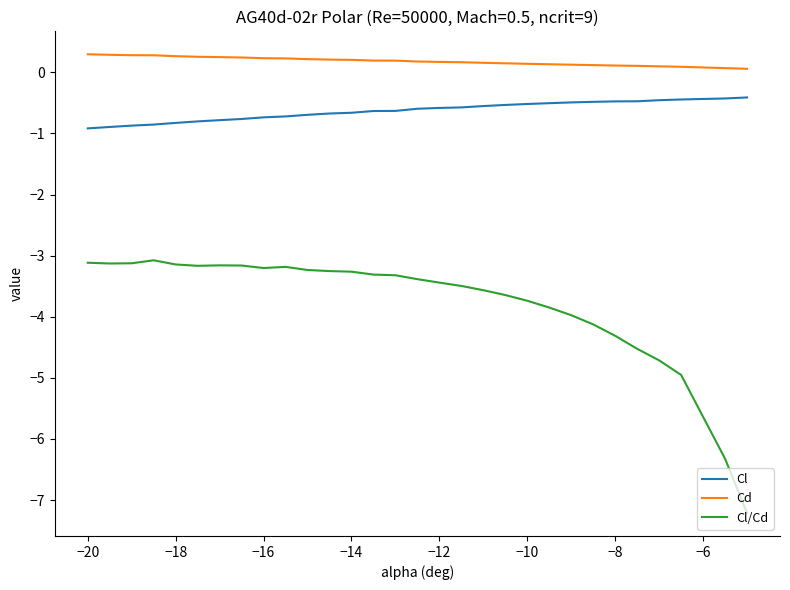

What is the maximum value for Cl?

-0.4